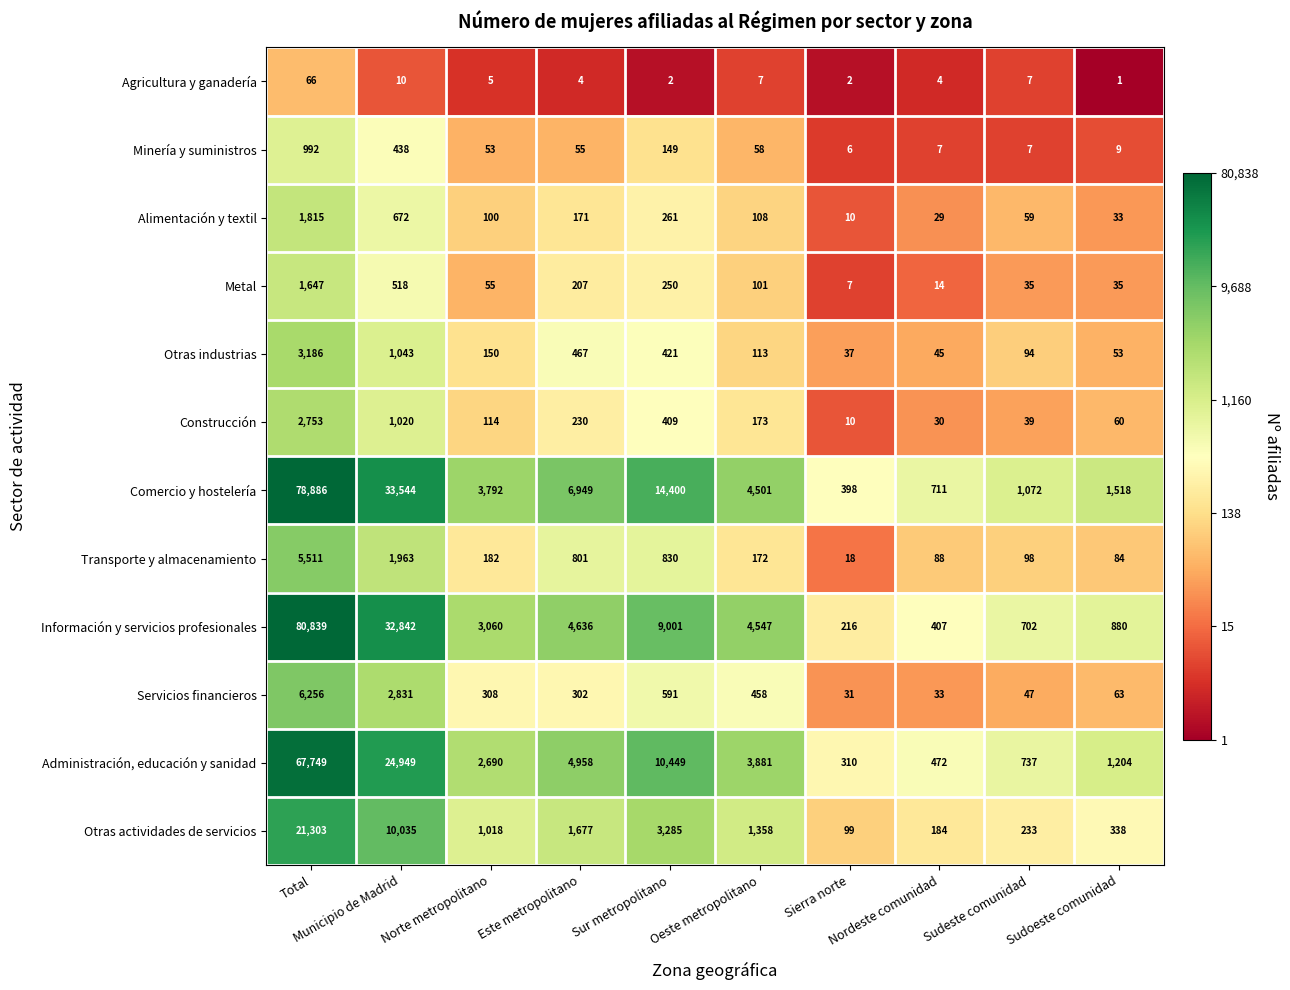

Which label corresponds to the largest value in the chart?

Total